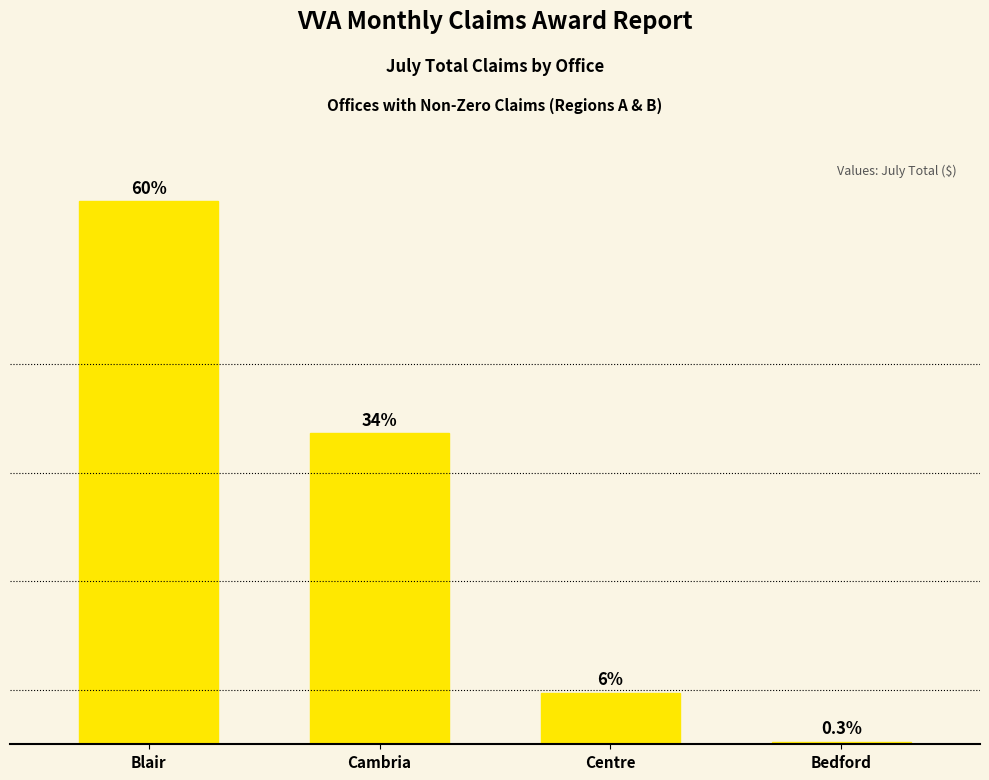

Does the chart contain any negative values?

No